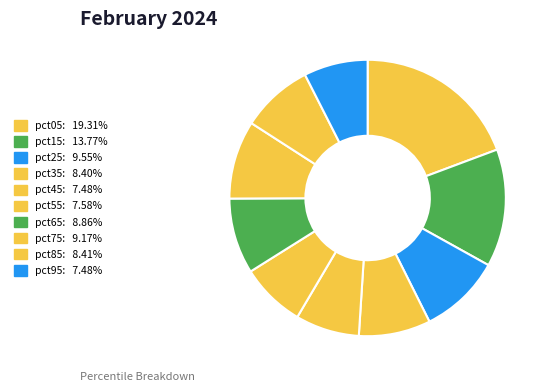

To the nearest percent, what percentage of the pie is pct75?

9%